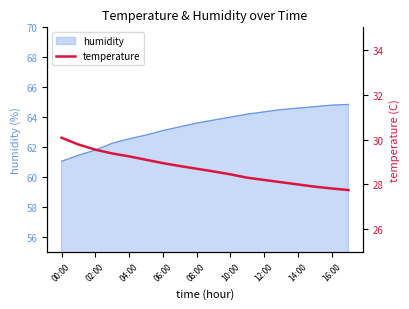

Is it true that humidity equals 62.5 at 04:00?

True